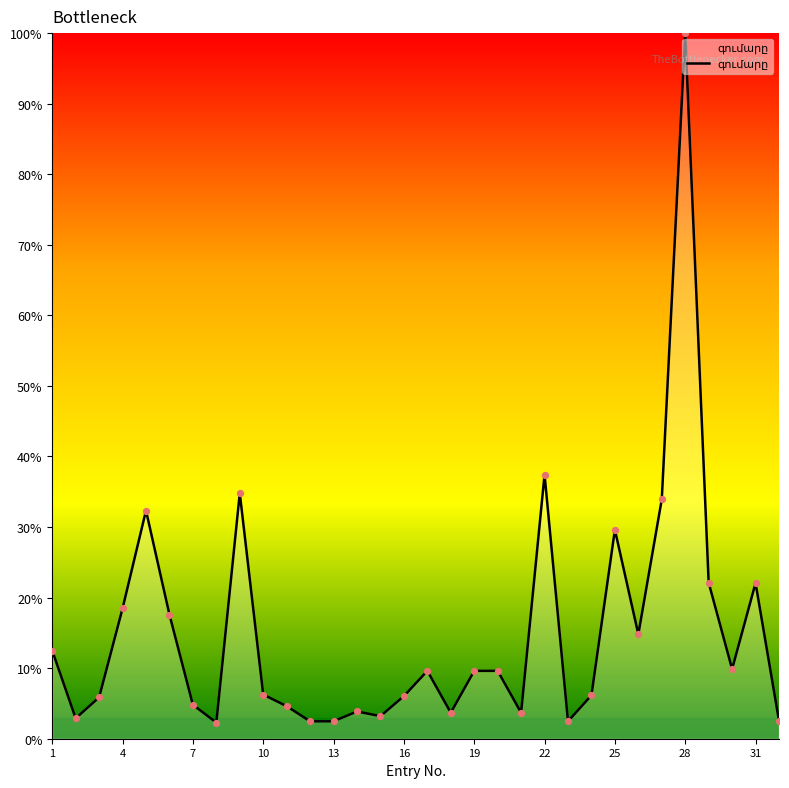

What is the difference between the maximum and minimum values?

97.7